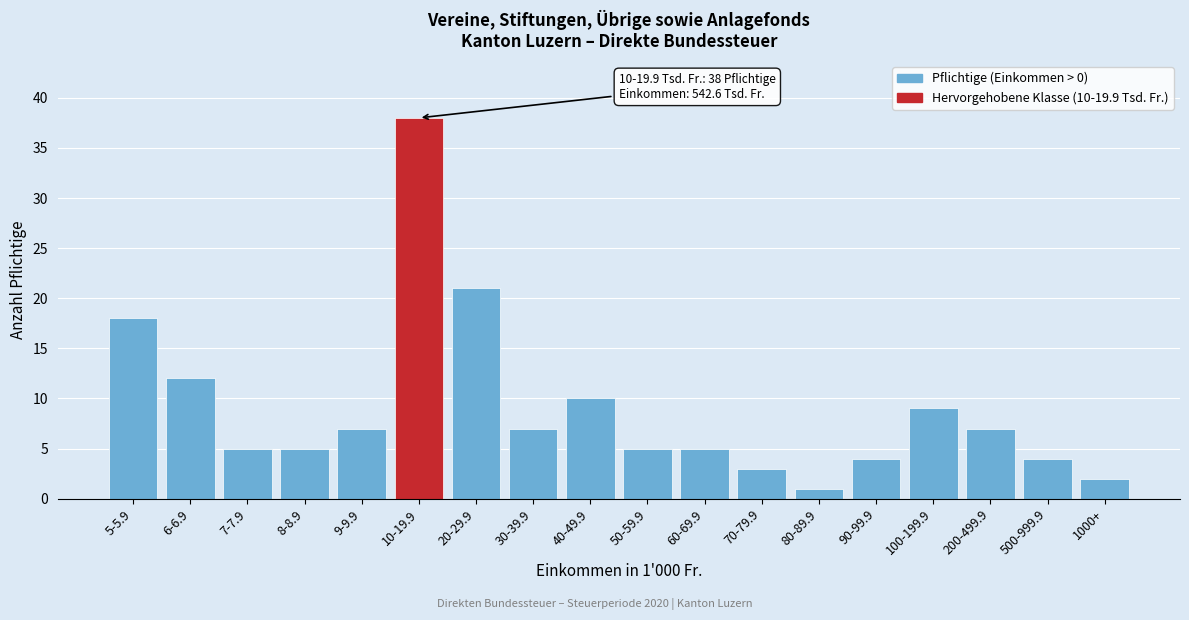

Reading left to right, extract all data points from this chart.

18	12	5	5	7	38	21	7	10	5	5	3	1	4	9	7	4	2